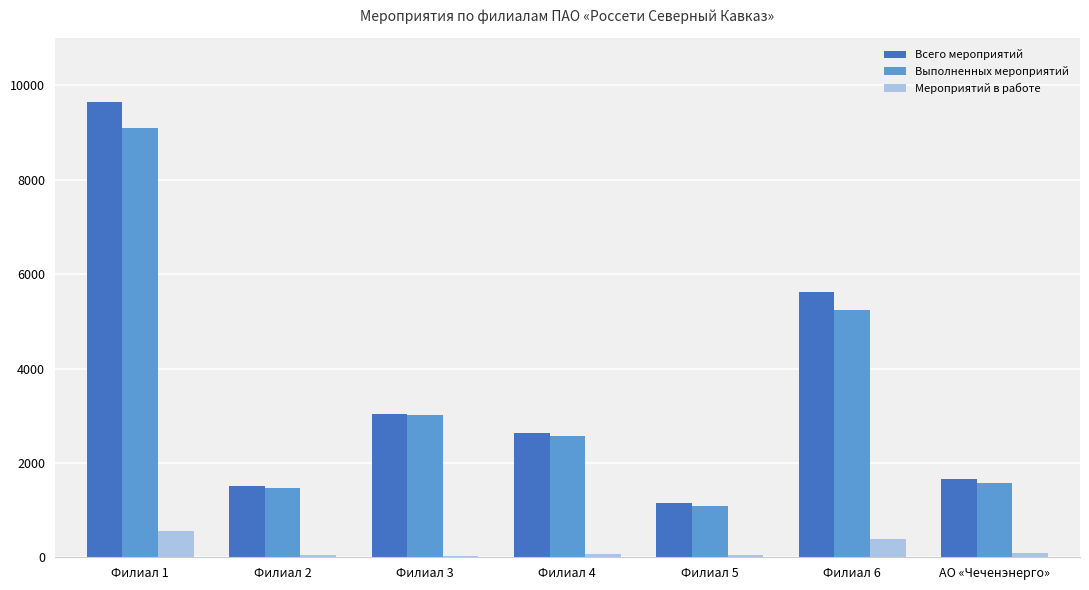

How many series are shown in this chart?

3